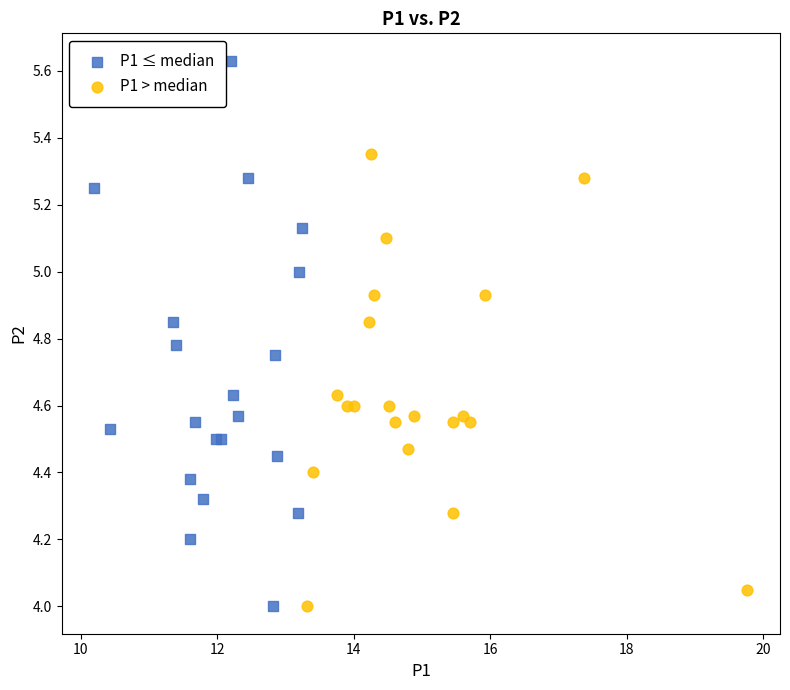

Which series has the widest spread of Y values?

P1 ≤ median